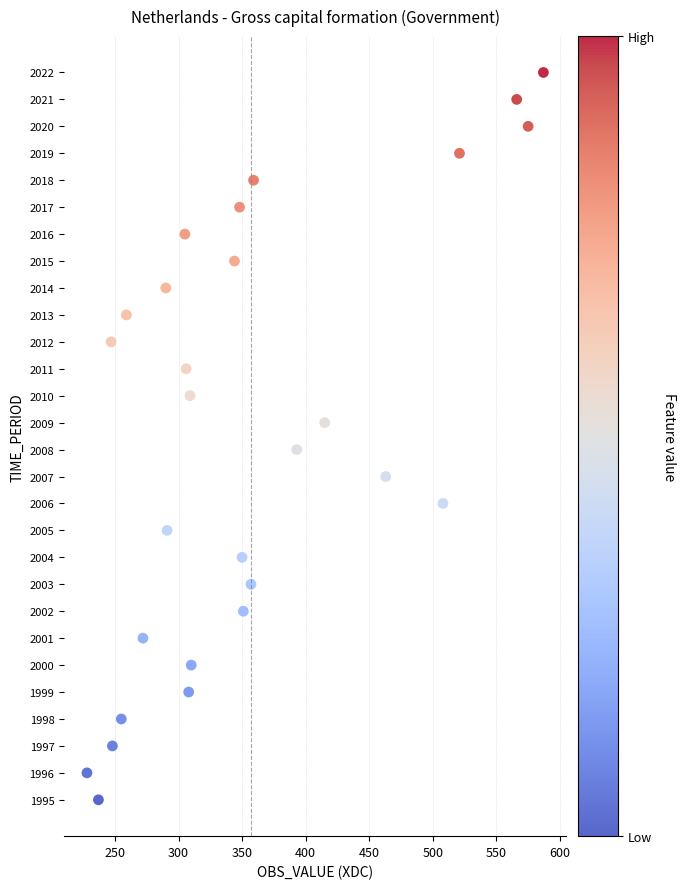

What is the range of Y values (max minus min)?

27